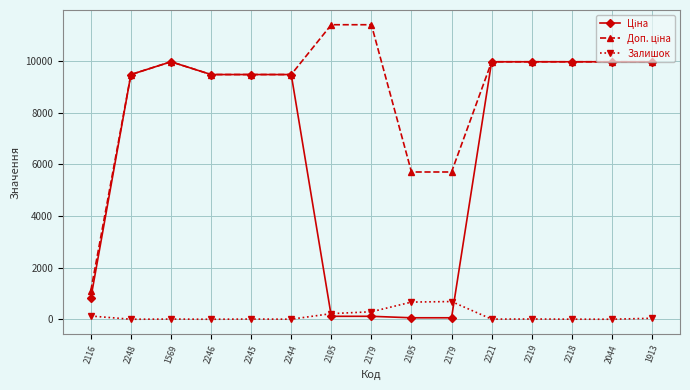

Is this an area chart (filled region under the line)?

No